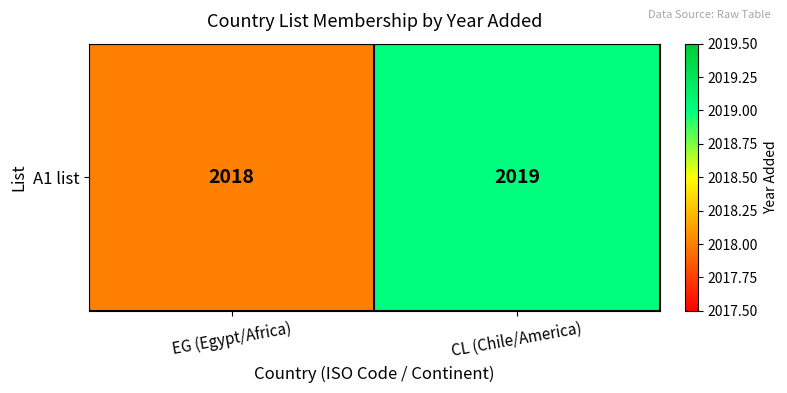

Rank the categories by value from lowest to highest.

EG (Egypt/Africa), CL (Chile/America)